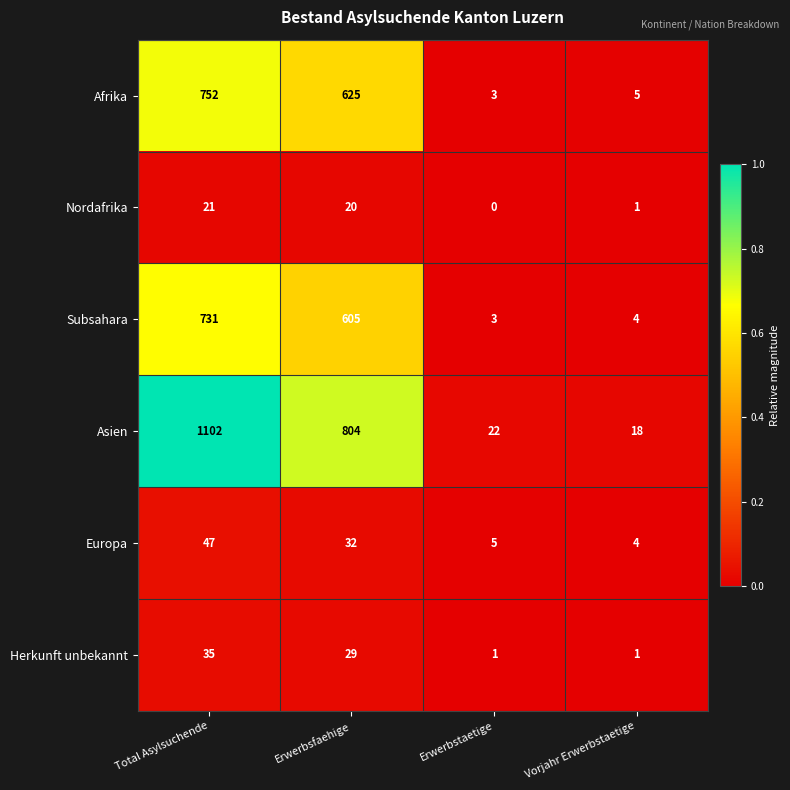

What is the sum of all Afrika values?

1385